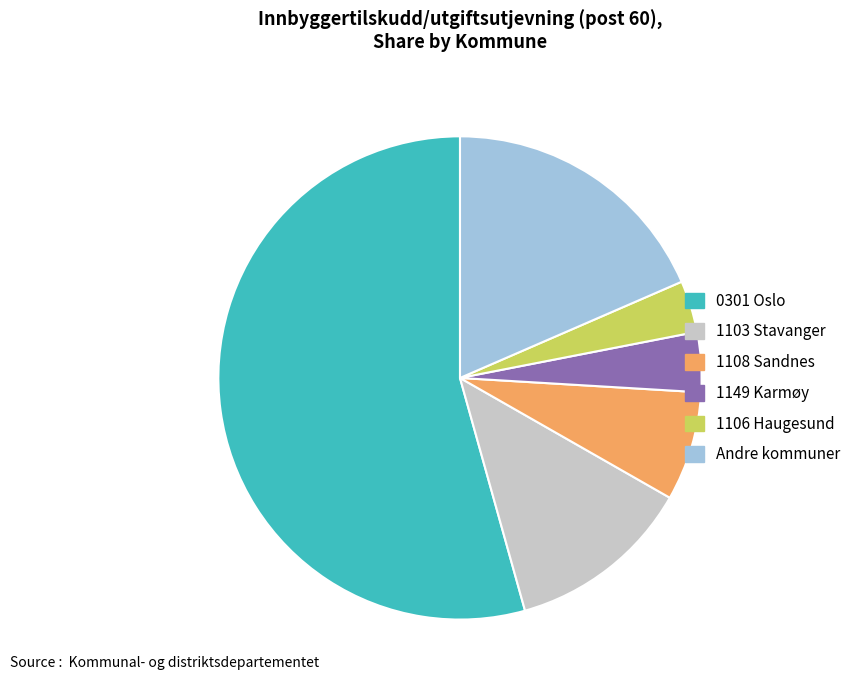

Is there any slice that represents more than half of the pie?

Yes